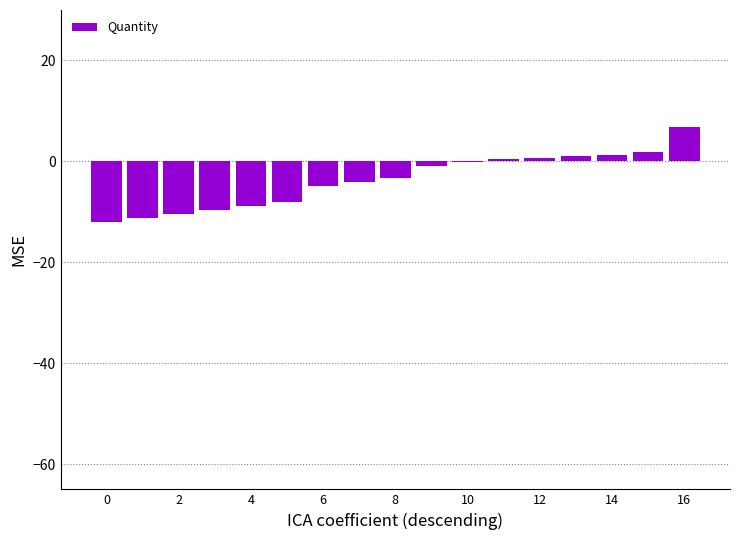

What is the maximum value shown in the chart?

6.8